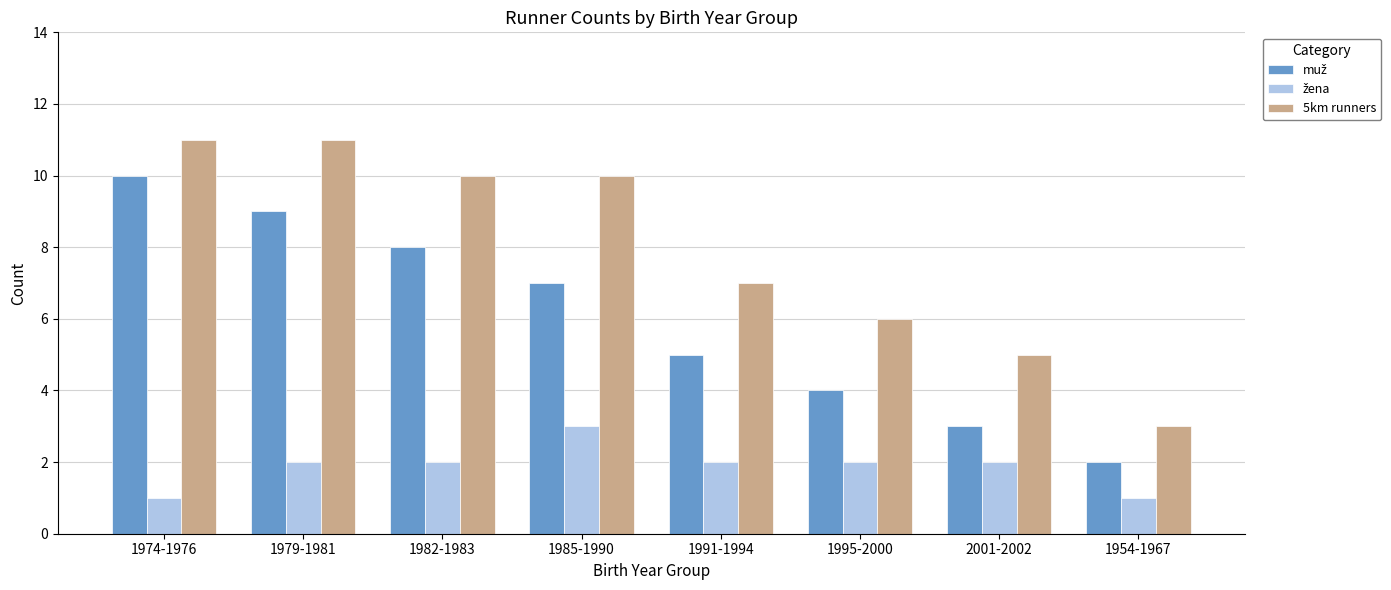

What is the highest value of the 5km runners series?

11